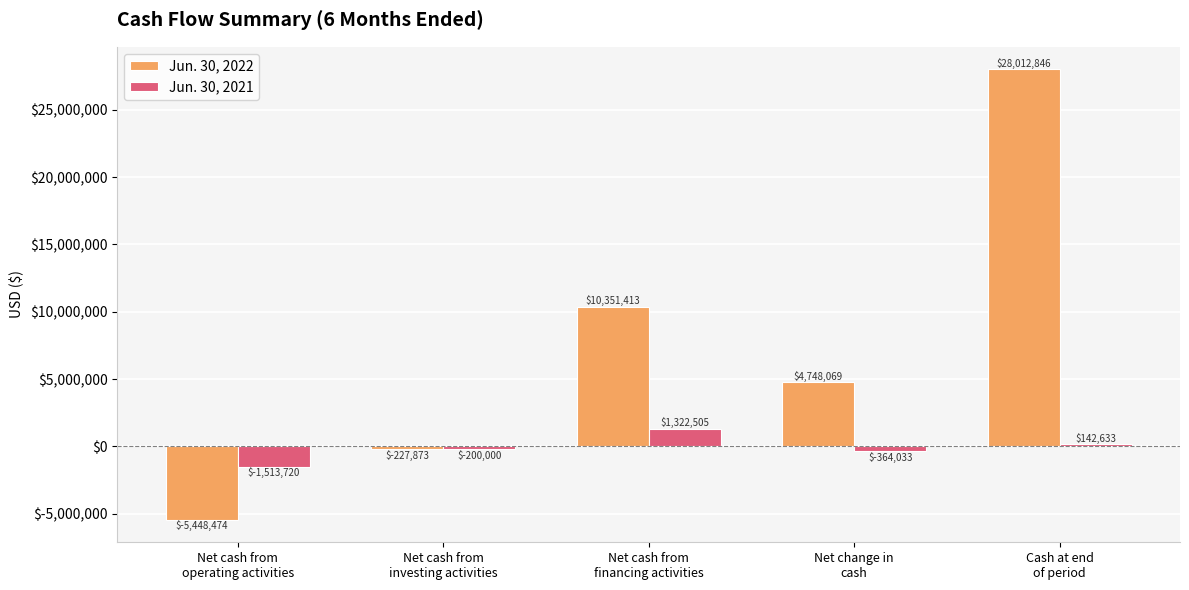

At which category is the sum across all series the highest?

Cash at end
of period